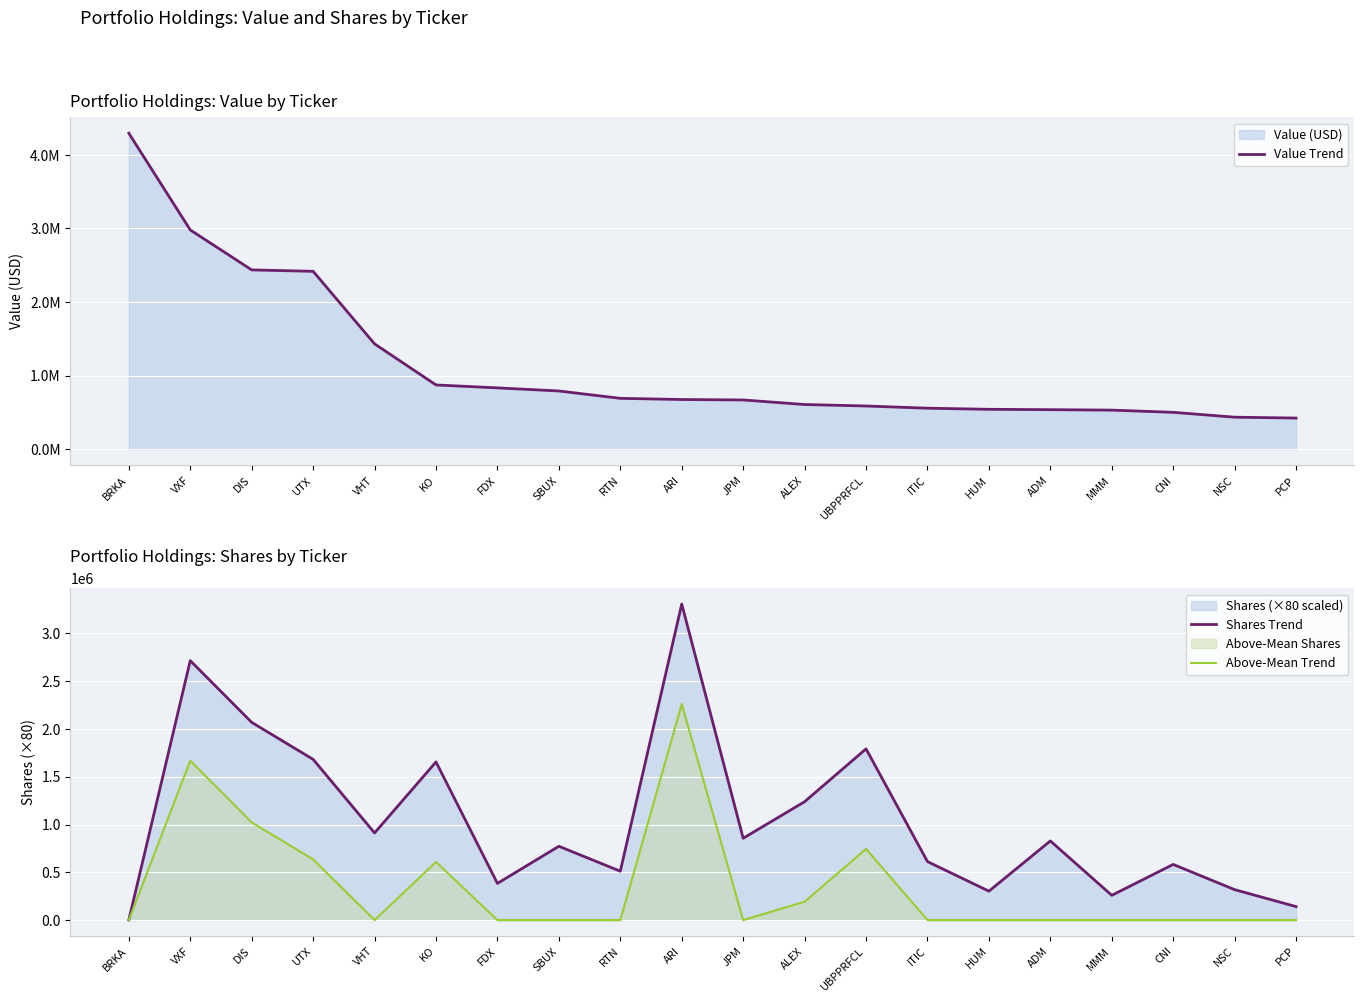

What is the highest value of the Shares Trend series?

3308000